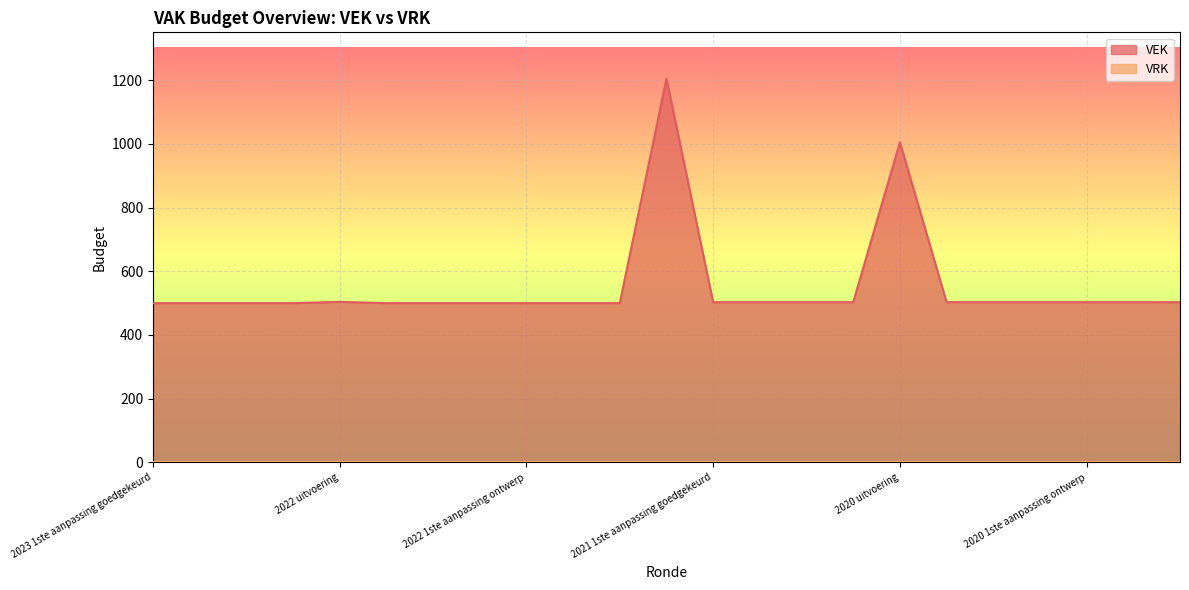

Rank the categories by value from lowest to highest.

2023 1ste aanpassing goedgekeurd, 2023 1ste aanpassing ontwerp, 2023 Opmaak goedgekeurd, 2023 Opmaak ontwerp, 2022 2de aanpassing goedgekeurd, 2022 2de aanpassing ontwerp, 2022 1ste aanpassing goedgekeurd, 2022 1ste aanpassing ontwerp, 2022 Opmaak goedgekeurd, 2022 Opmaak ontwerp, 2021 1ste aanpassing goedgekeurd, 2021 1ste aanpassing ontwerp, 2021 Opmaak goedgekeurd, 2021 Opmaak ontwerp, 2020 2de aanpassing goedgekeurd, 2020 2de aanpassing ontwerp, 2020 1ste aanpassing goedgekeurd, 2020 1ste aanpassing ontwerp, 2020 Opmaak goedgekeurd, 2020 Opmaak ontwerp, 2022 uitvoering, 2020 uitvoering, 2021 uitvoering